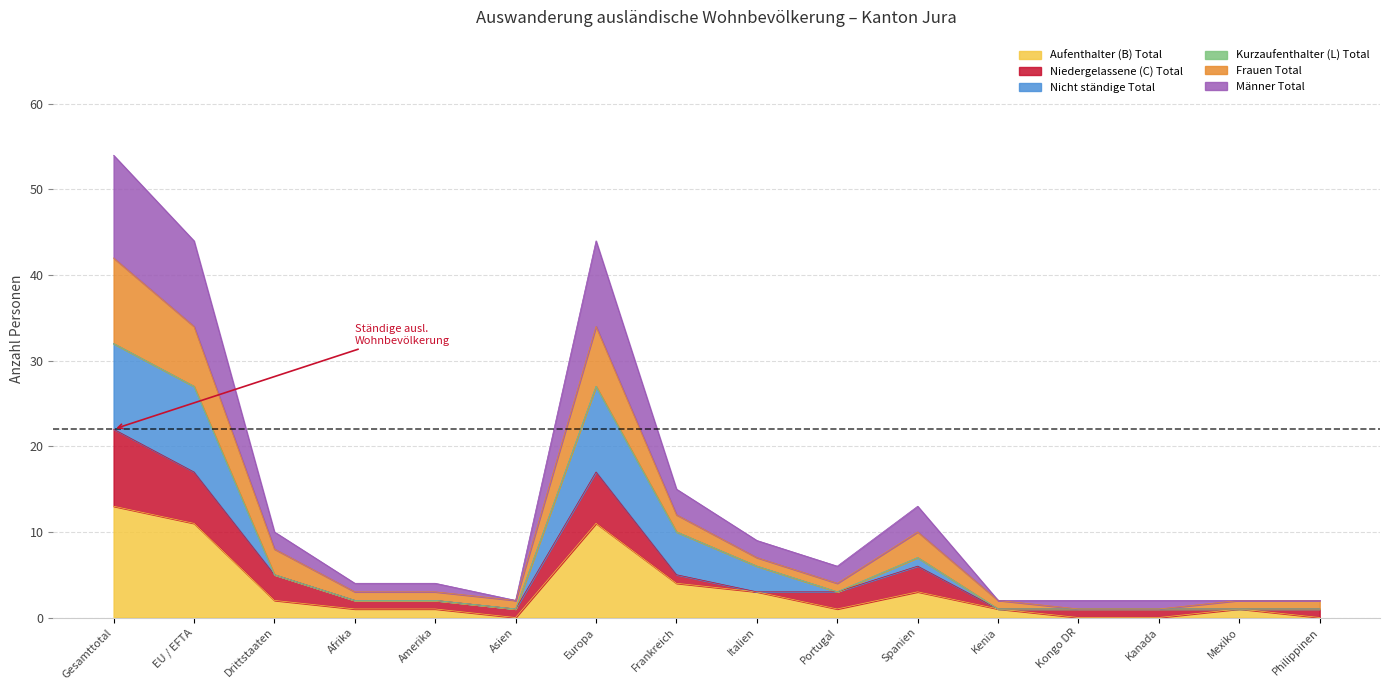

In Männer Total, how many points are higher than both neighbors (excluding endpoints)?

2